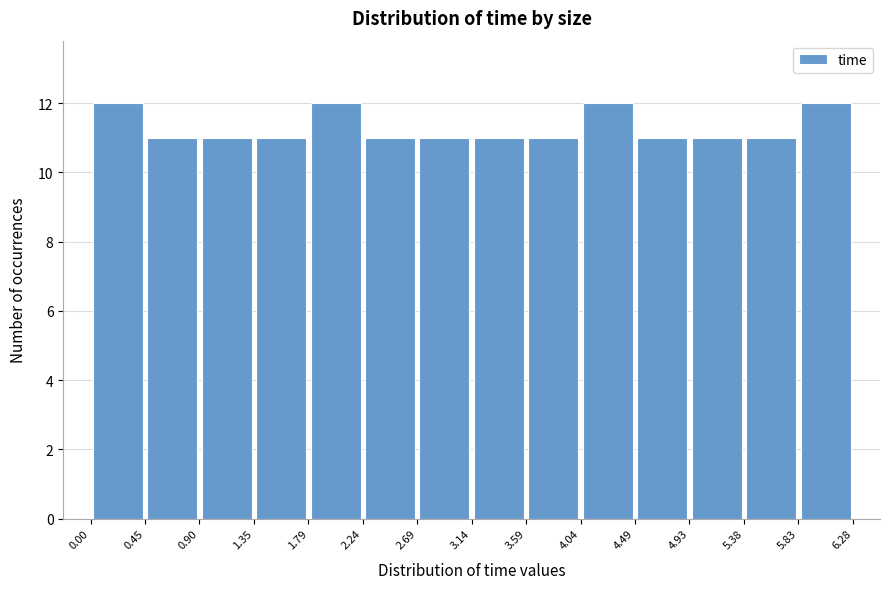

Reading left to right, transcribe this chart: for each bar, give the range it covers on the x-axis and its height. The values are not printed on the chart, so give them approximately, as read against the axis.

0.00 to 0.45: 12
0.45 to 0.90: 11
0.90 to 1.35: 11
1.35 to 1.79: 11
1.79 to 2.24: 12
2.24 to 2.69: 11
2.69 to 3.14: 11
3.14 to 3.59: 11
3.59 to 4.04: 11
4.04 to 4.49: 12
4.49 to 4.93: 11
4.93 to 5.38: 11
5.38 to 5.83: 11
5.83 to 6.28: 12